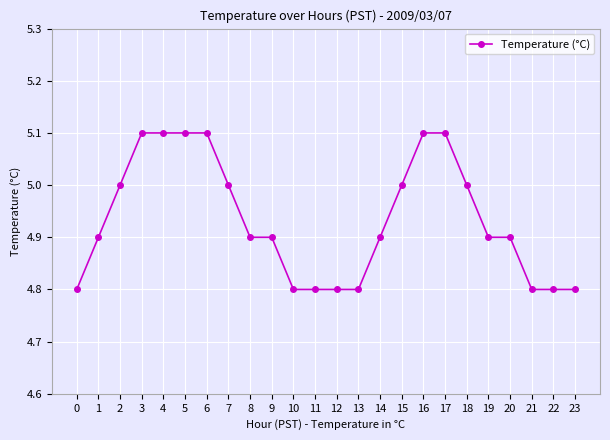

What is the sum of the values at 1 and 13?

9.7